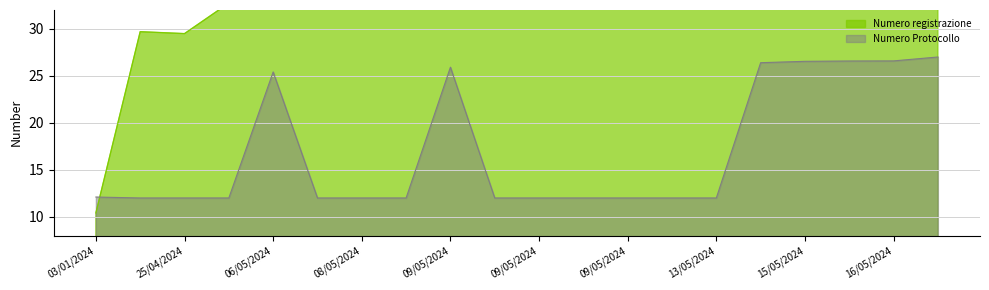

Rank the categories by Numero registrazione value from highest to lowest.

18/05/2024, 16/05/2024, 16/05/2024, 15/05/2024, 14/05/2024, 13/05/2024, 09/05/2024, 09/05/2024, 09/05/2024, 09/05/2024, 09/05/2024, 09/05/2024, 08/05/2024, 08/05/2024, 08/05/2024, 06/05/2024, 05/05/2024, 25/04/2024, 25/04/2024, 03/01/2024